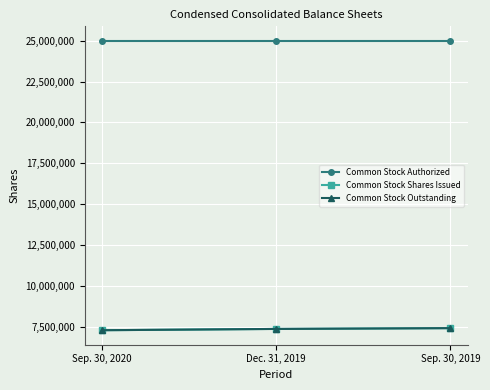

Which series changed the most between Sep. 30, 2020 and Dec. 31, 2019?

Common Stock Shares Issued